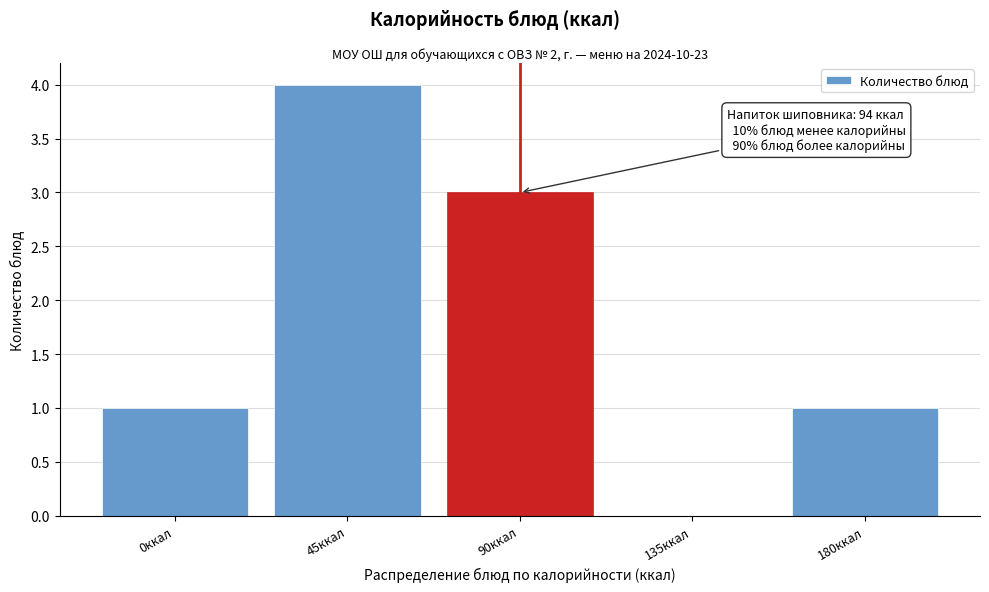

Reading right to left, extract all data points from this chart.

180ккал=1	135ккал=0	90ккал=3	45ккал=4	0ккал=1